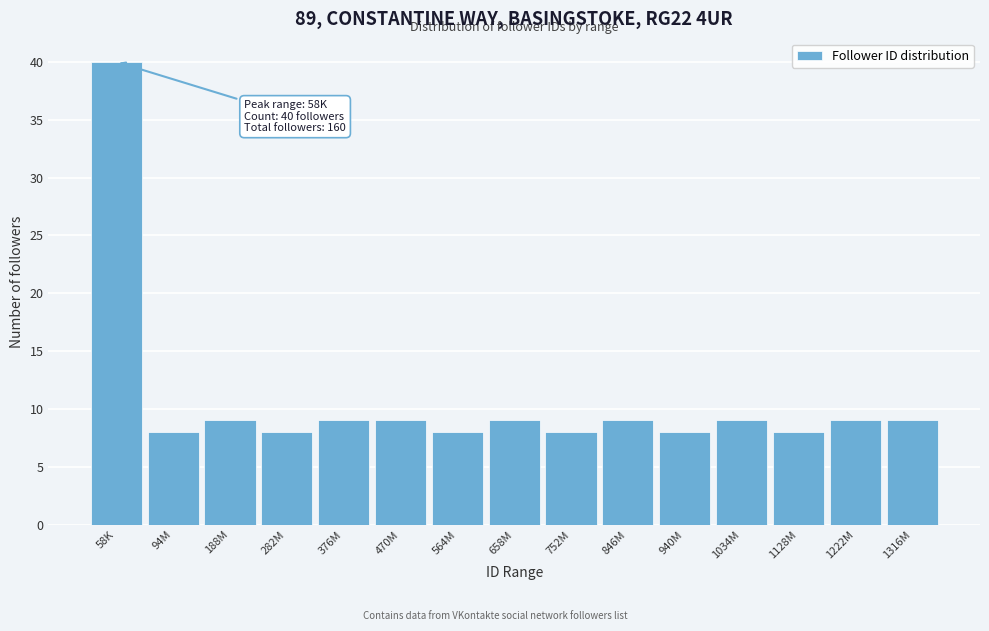

Reading left to right, what are all the values shown in this chart?

58K=40	94M=8	188M=9	282M=8	376M=9	470M=9	564M=8	658M=9	752M=8	846M=9	940M=8	1034M=9	1128M=8	1222M=9	1316M=9